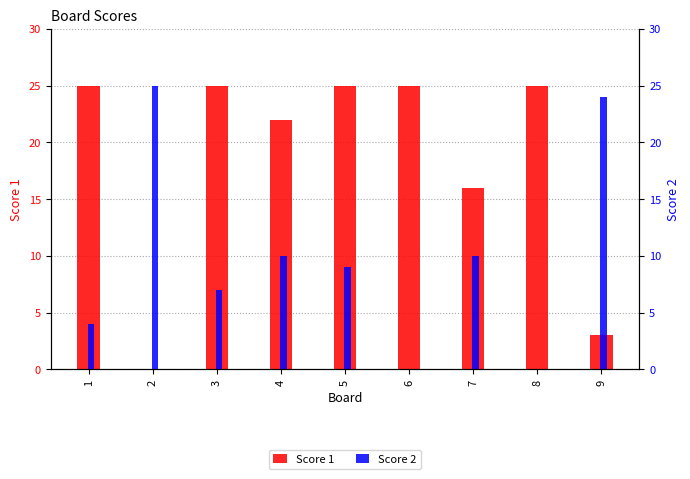

At how many categories does at least one series exceed 3?

9